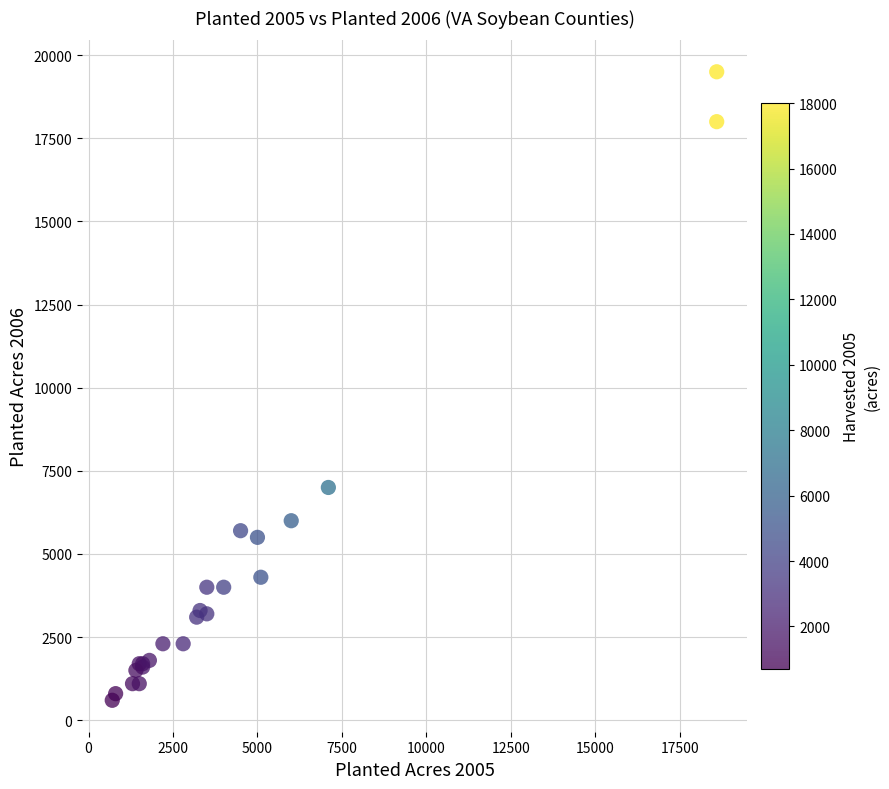

What Y value in the scatter plot is closest to 10050?

7000